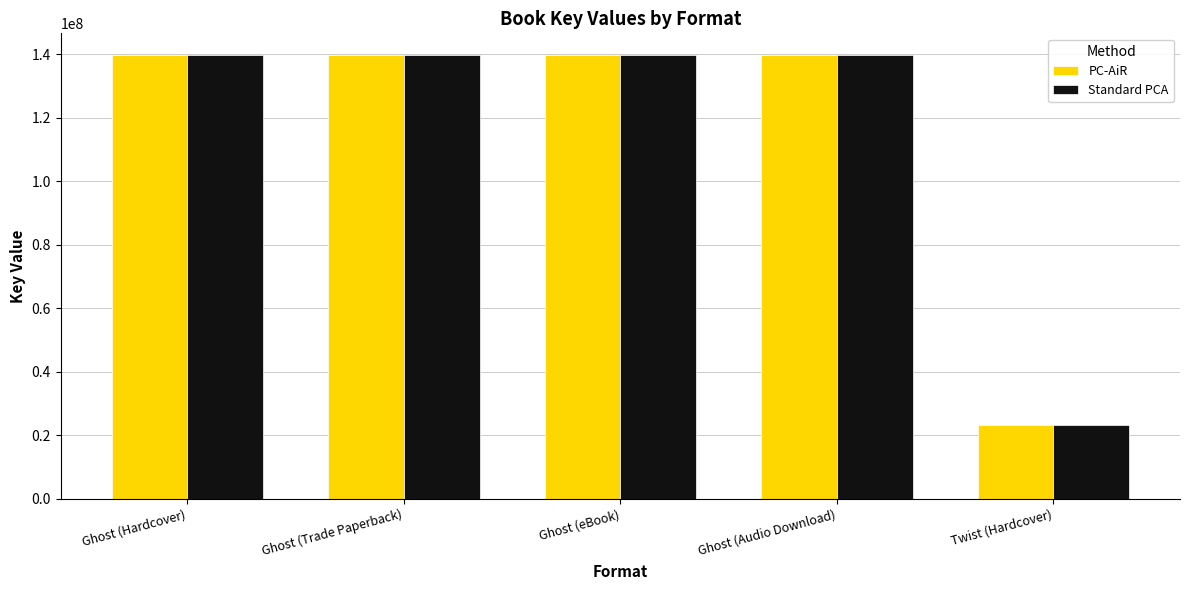

What is the label of the 1st bar from the left?

Ghost (Hardcover)